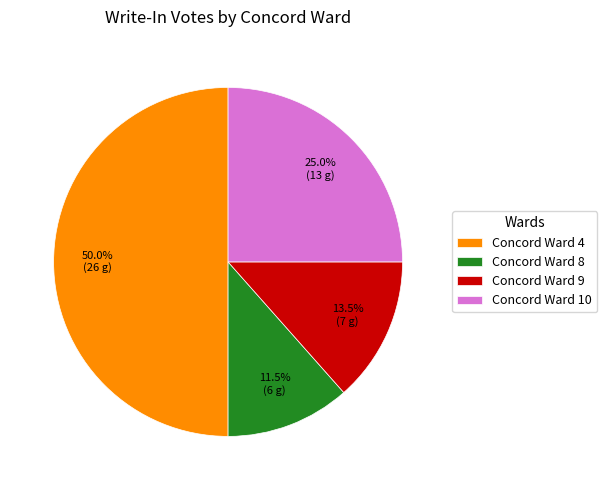

To the nearest percent, what percentage of the pie is Concord Ward 4?

50%